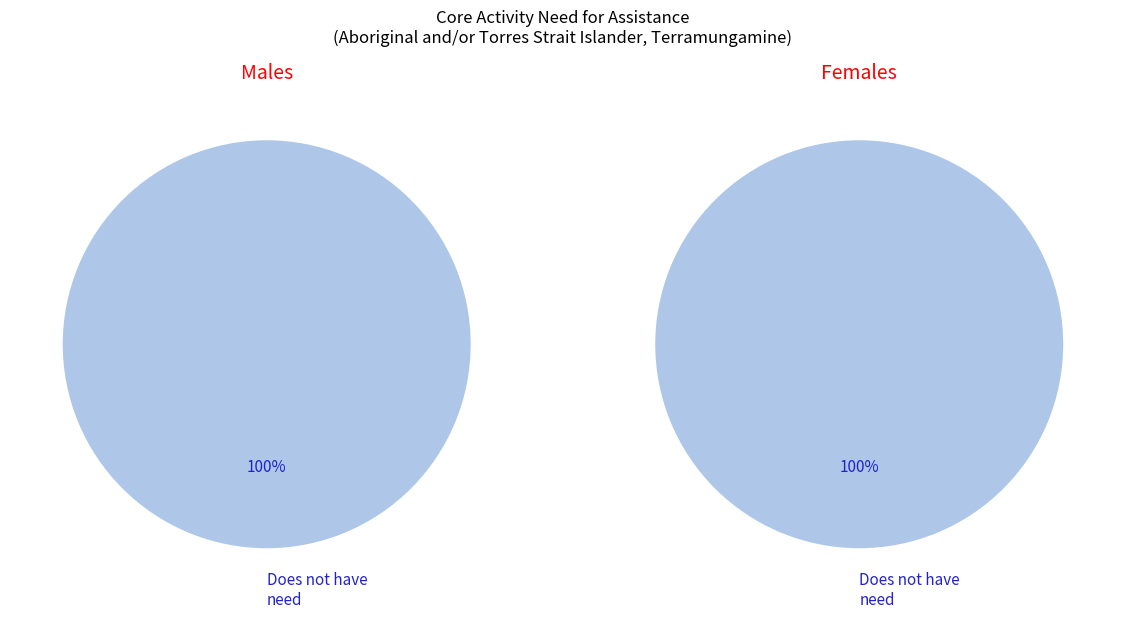

To the nearest percent, what is the difference between the Does not have need for assistance and Has need for assistance slice percentages?

100%